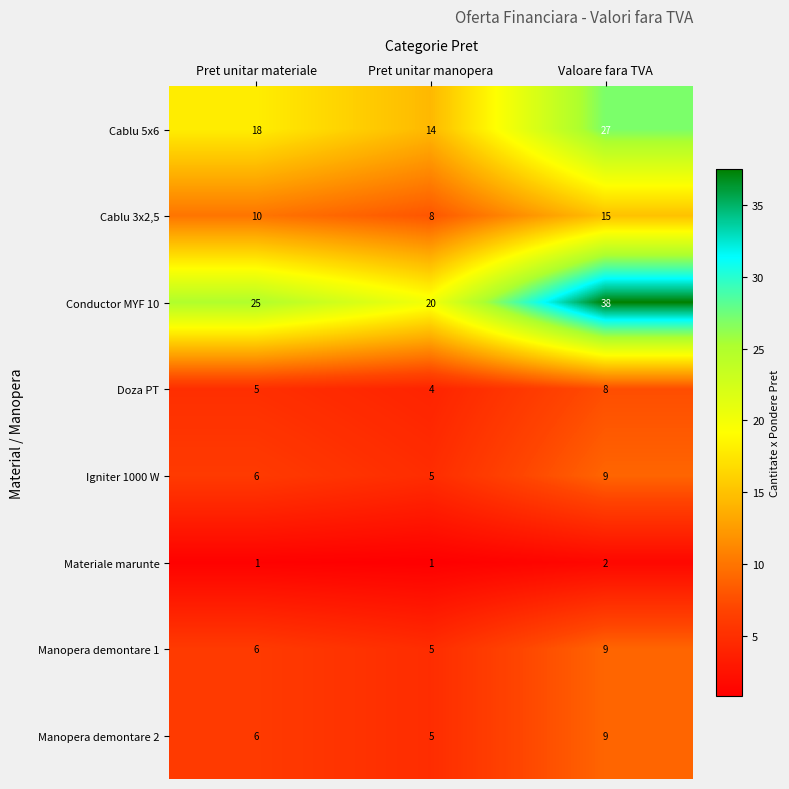

At which category does the chart reach its peak across all series?

Valoare fara TVA